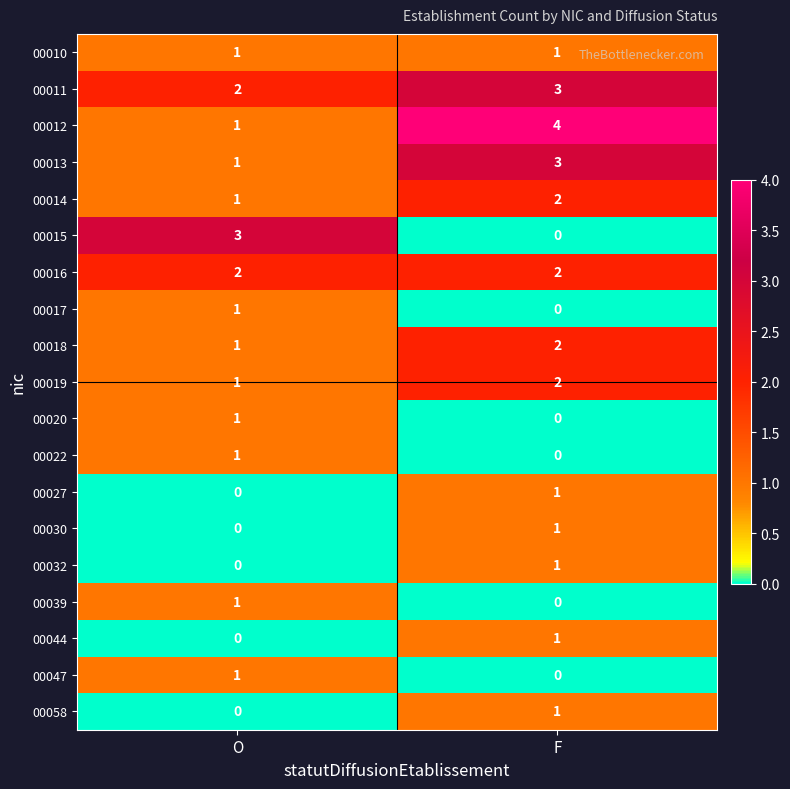

Rank the categories by 00039 value from lowest to highest.

F, O